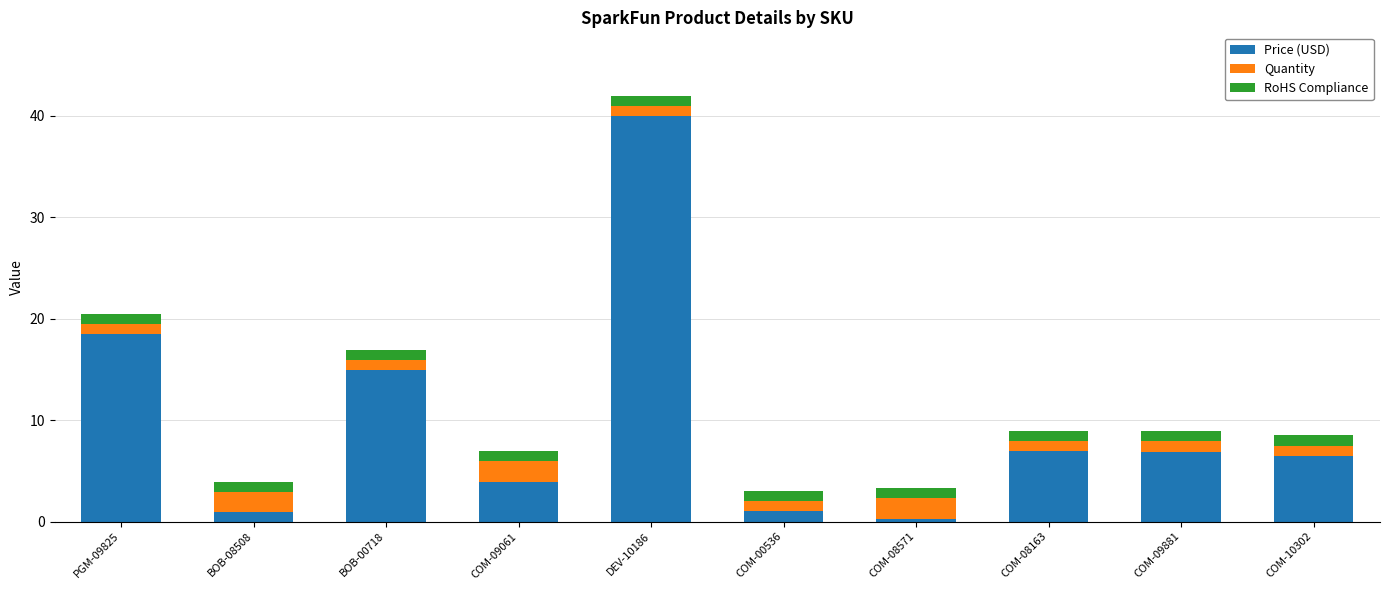

The Price (USD) series shows 4.0 at COM-09061. True or false?

True